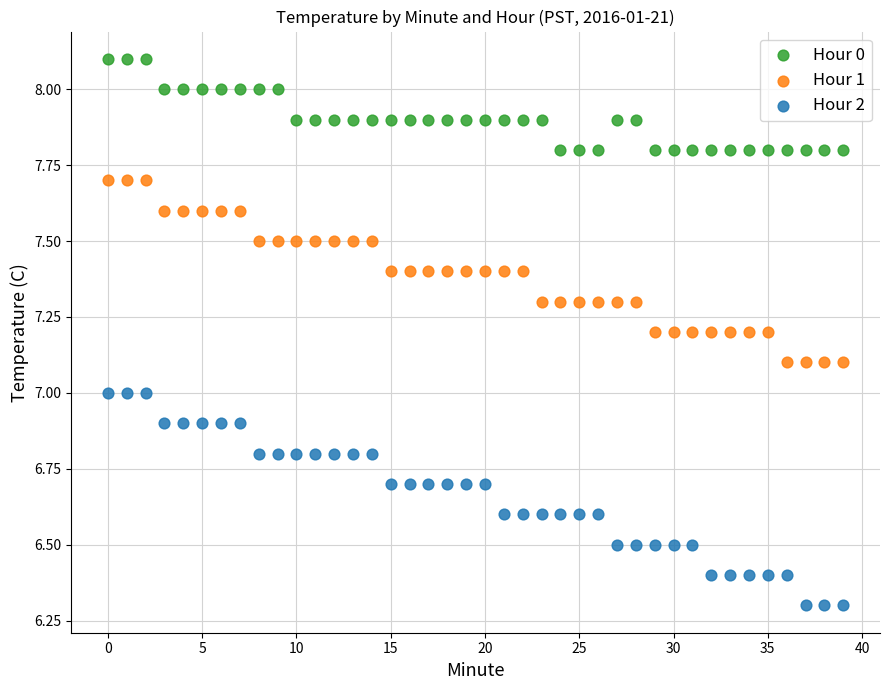

Which series has the largest Y range (max minus min)?

Hour 2